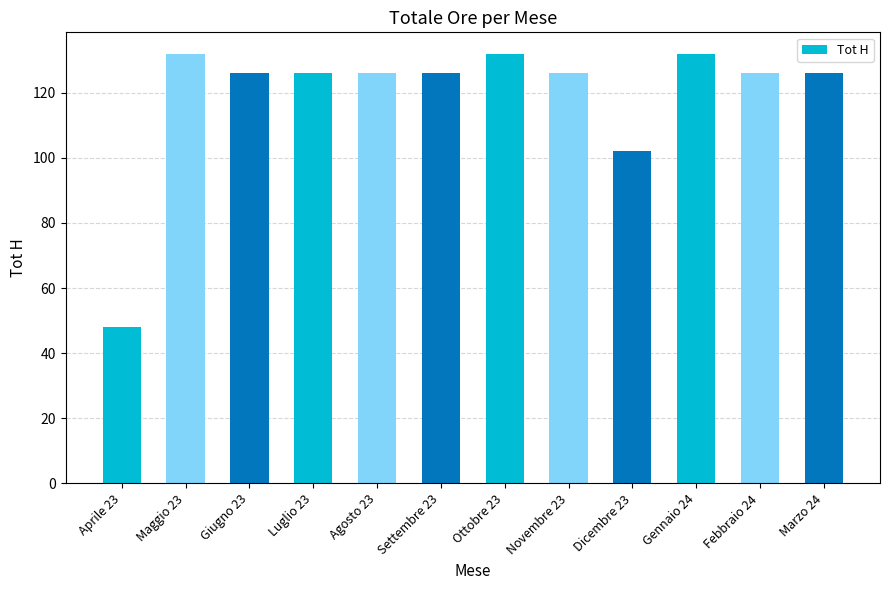

Reading right to left, list all the values displayed in this chart.

126	126	132	102	126	132	126	126	126	126	132	48